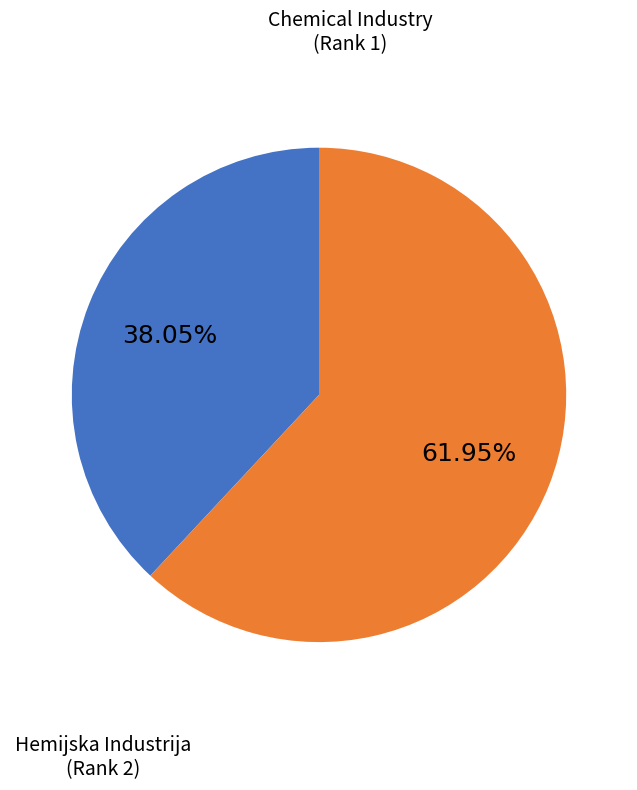

How many slices are in this pie chart?

2